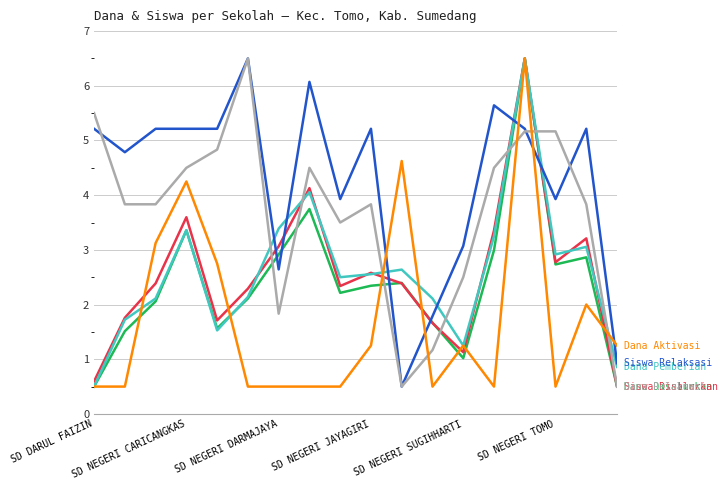

What is the minimum value shown in the chart?

0.5